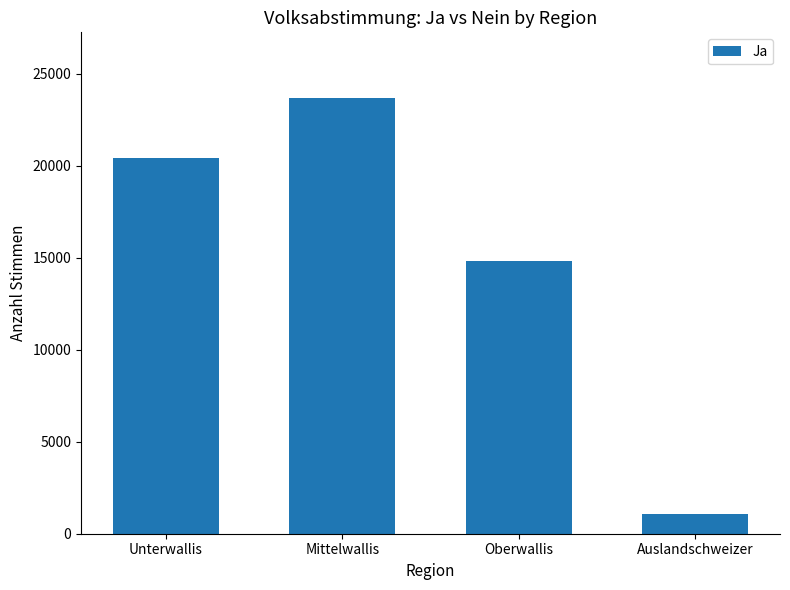

What is the change in value from Mittelwallis to Auslandschweizer?

-22652